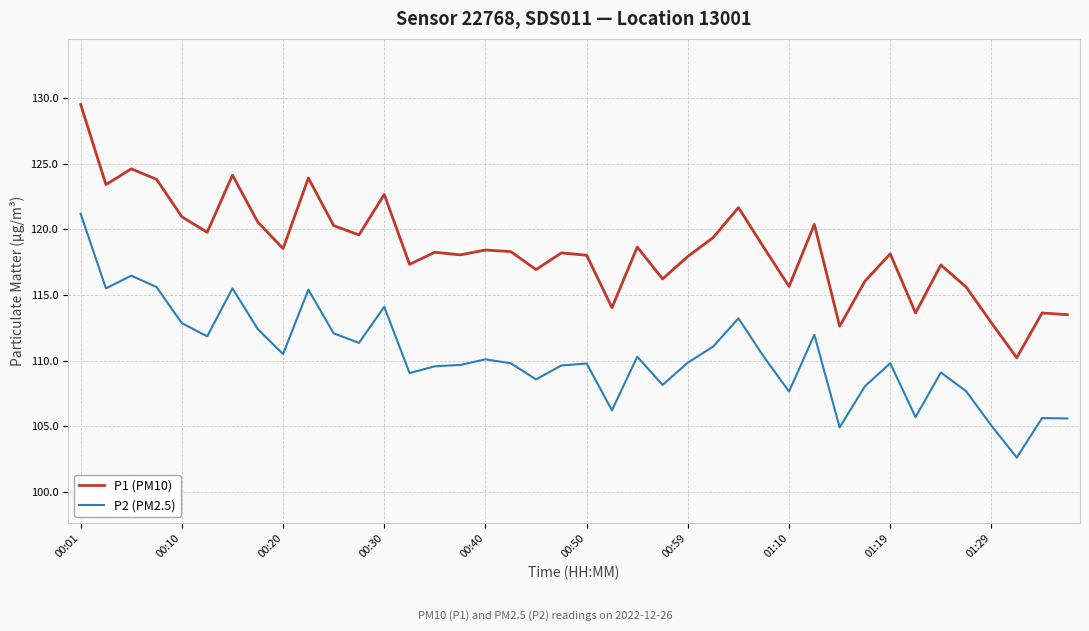

In P2 (PM2.5), how many points are higher than both neighbors (excluding endpoints)?

12